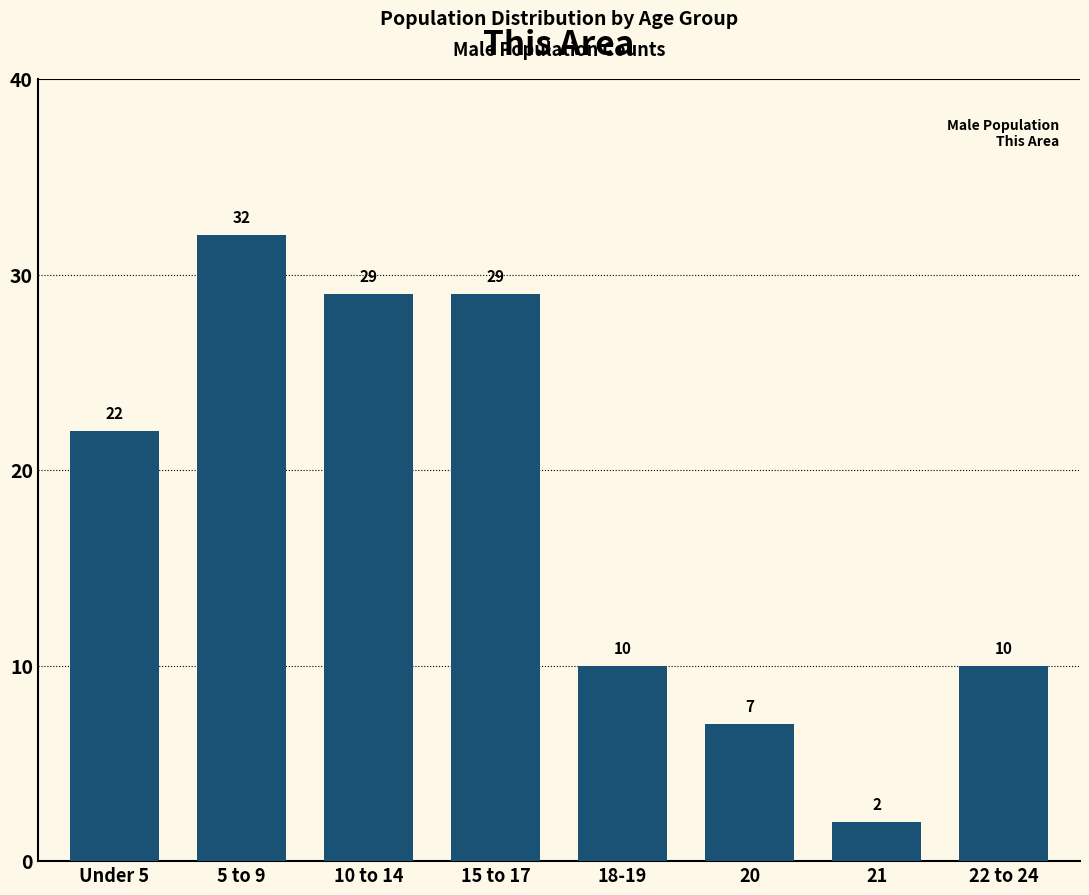

Reading left to right, transcribe all the data shown in this chart.

22	32	29	29	10	7	2	10